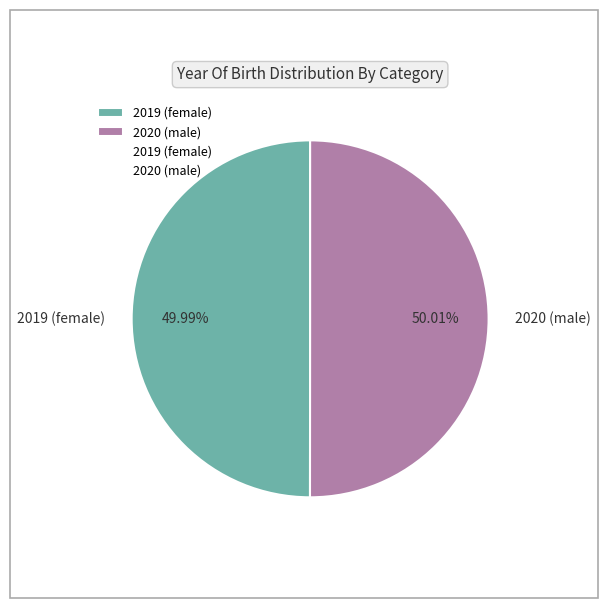

Approximately how many times larger is the value at 2020 (male) compared to 2019 (female)?

1.0